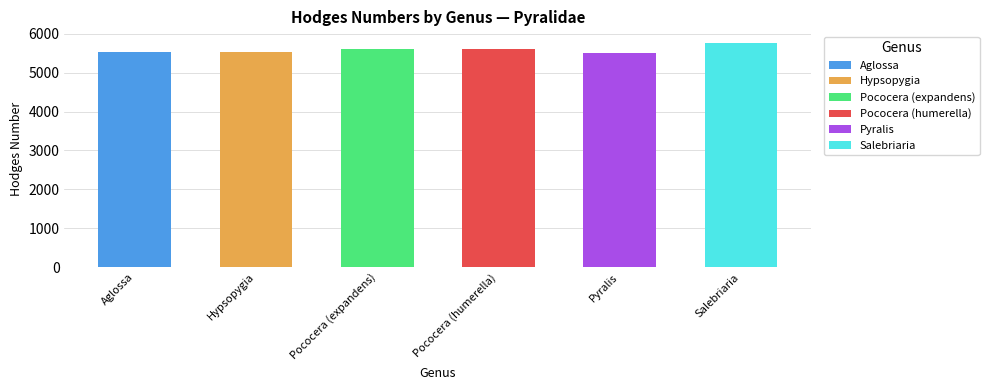

What is the difference between the values at Pococera (expandens) and Pococera (humerella)?

9